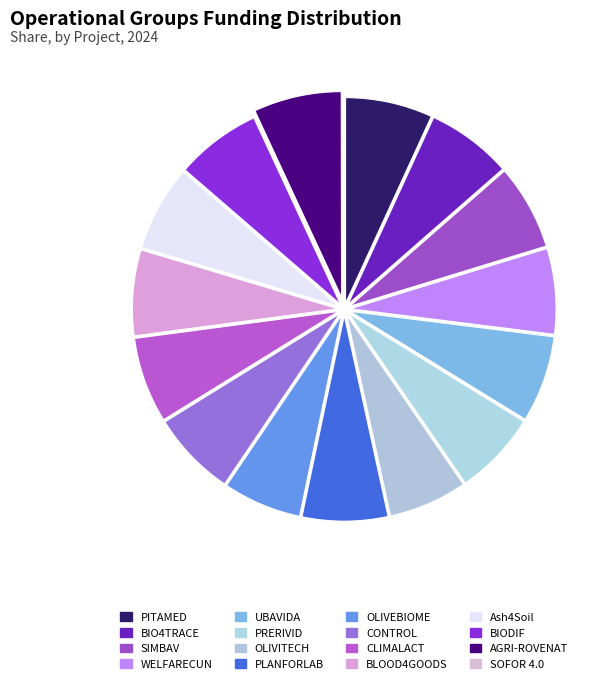

Count the number of slices in the pie.

16